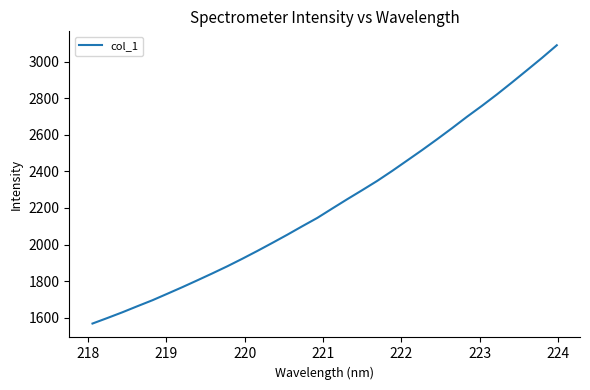

What is the minimum value shown in the chart?

1568.0